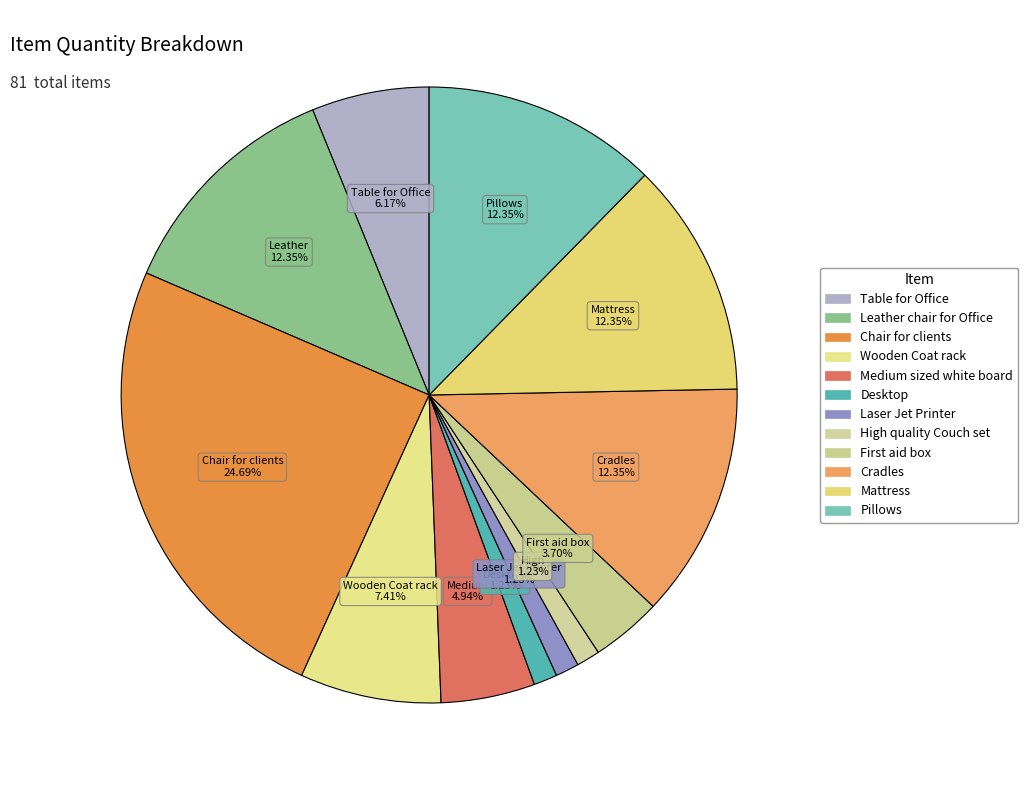

How many slices are in this pie chart?

12